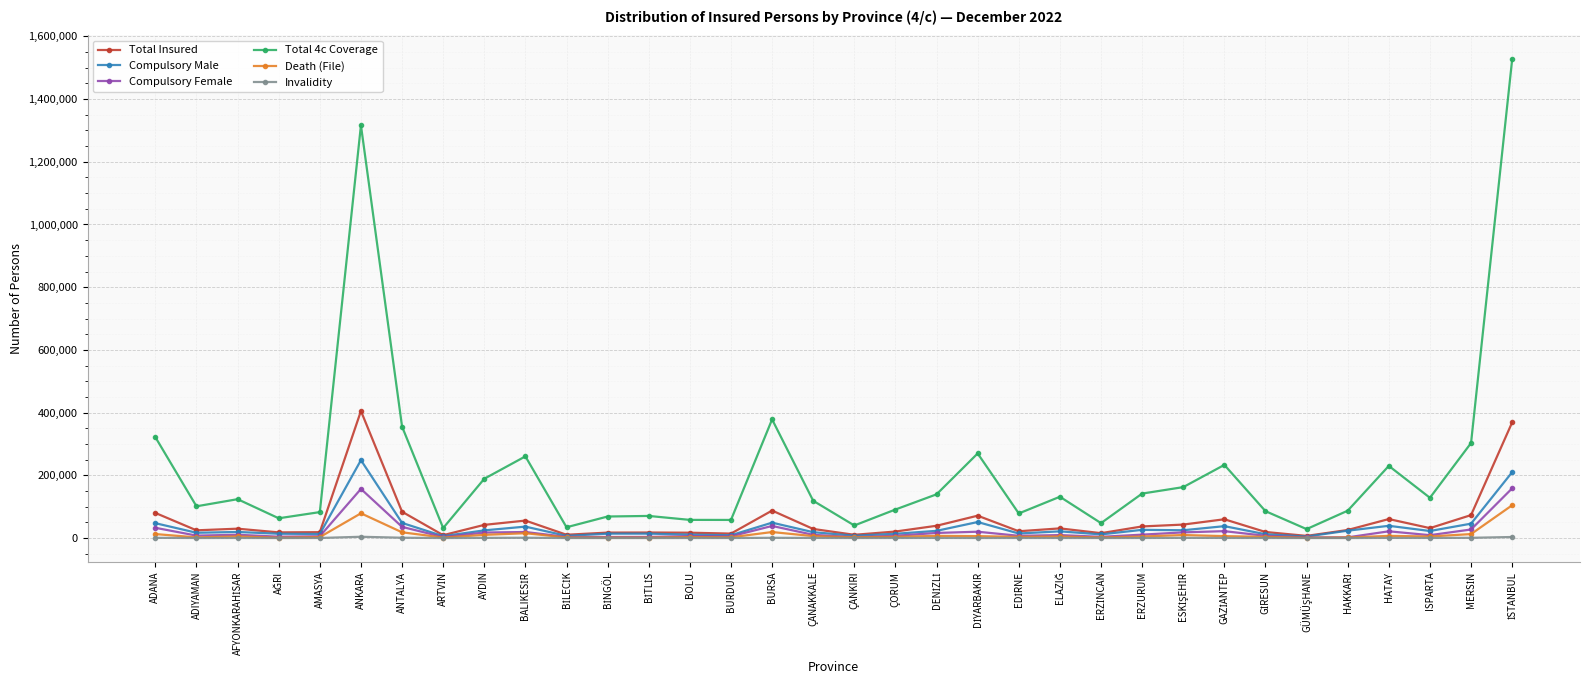

Which series has the largest range (max minus min)?

Total 4c Coverage